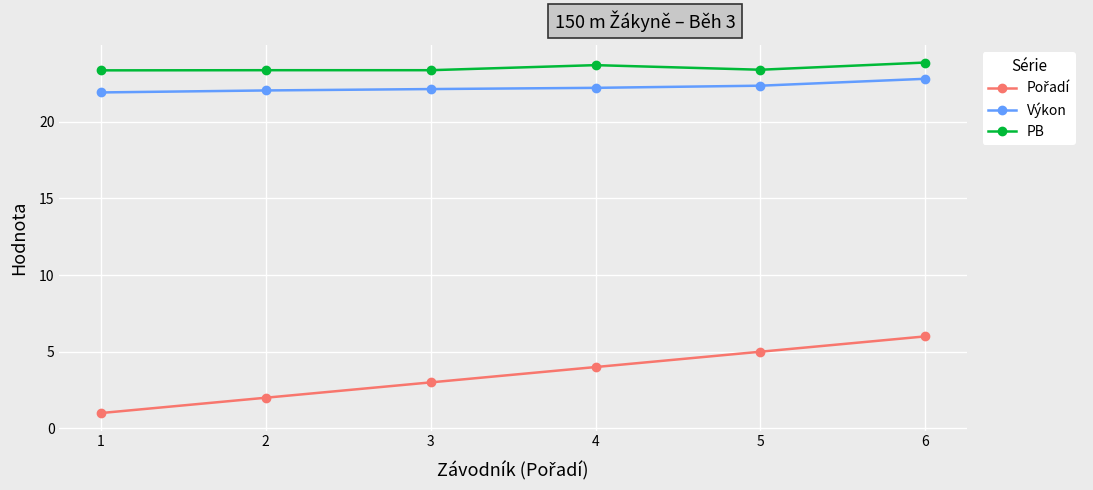

What is the difference between the second highest and second lowest values in the Výkon series?

0.3